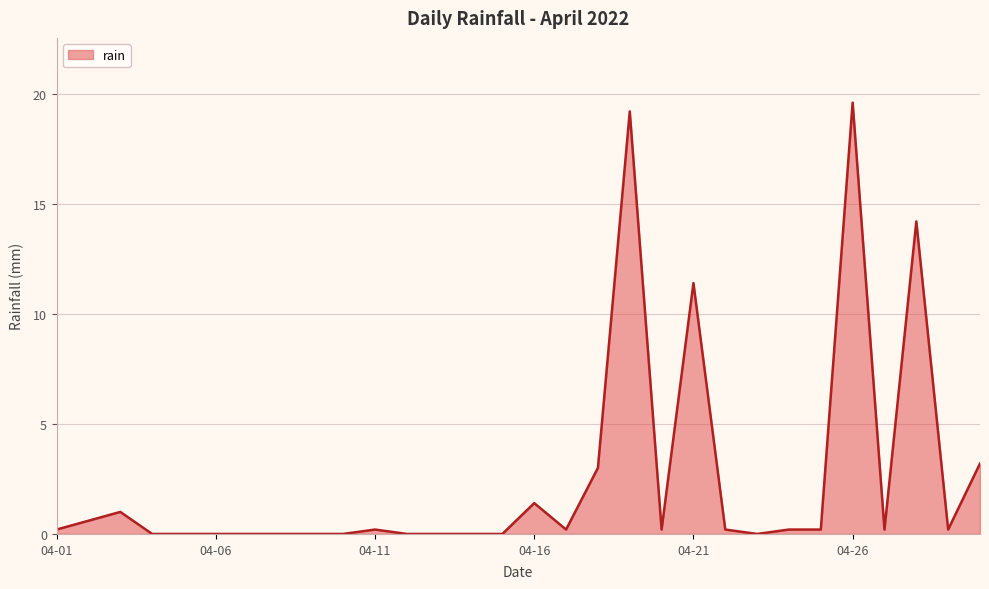

Reading left to right, extract all data points from this chart.

0.2	0.6	1.0	0.0	0.0	0.0	0.0	0.0	0.0	0.0	0.2	0.0	0.0	0.0	0.0	1.4	0.2	3.0	19.2	0.2	11.4	0.2	0.0	0.2	0.2	19.6	0.2	14.2	0.2	3.2